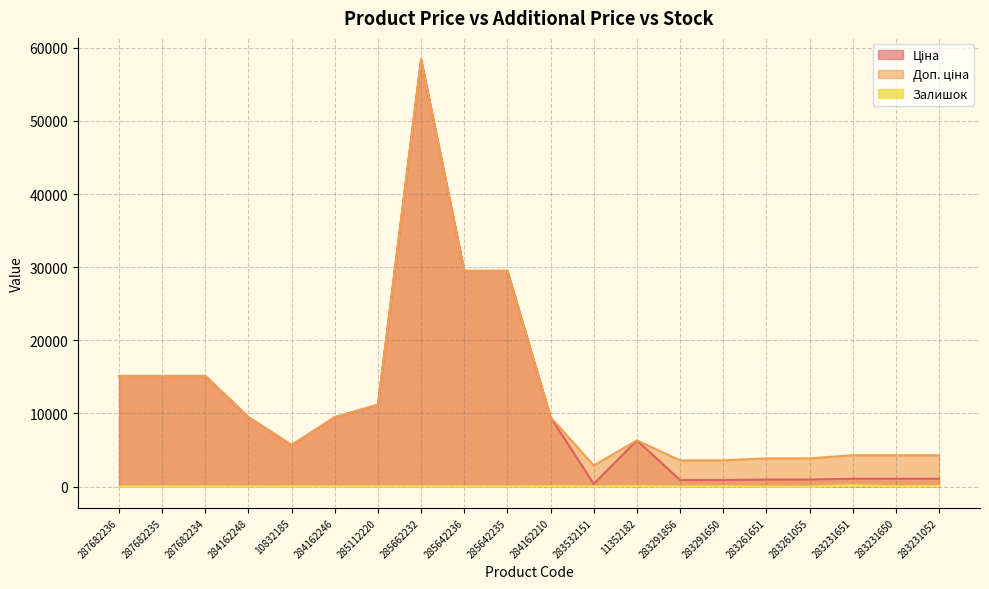

What is the average value of the Доп. ціна series?

12248.6